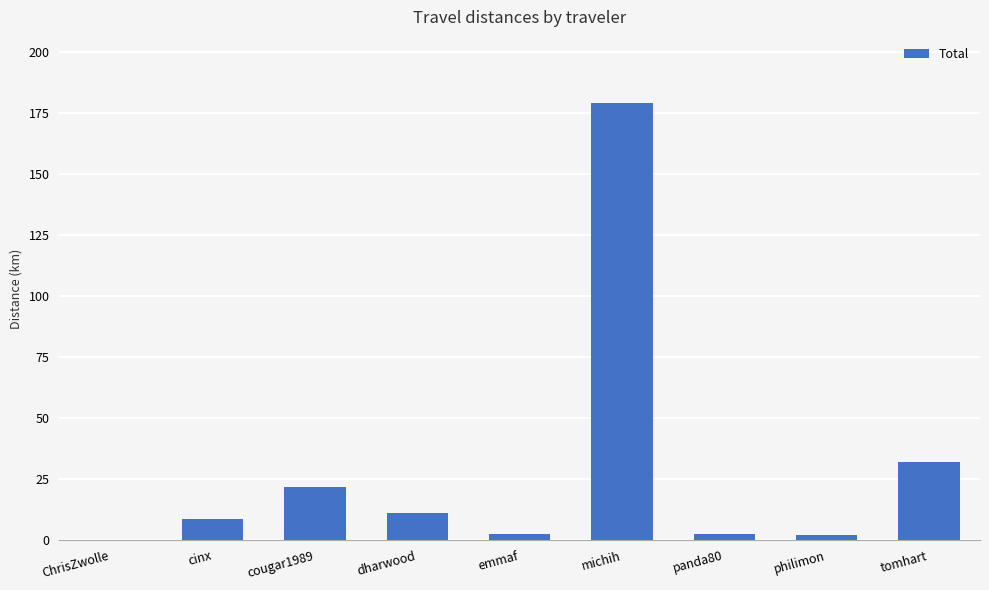

At which category does the chart reach its peak across all series?

michih